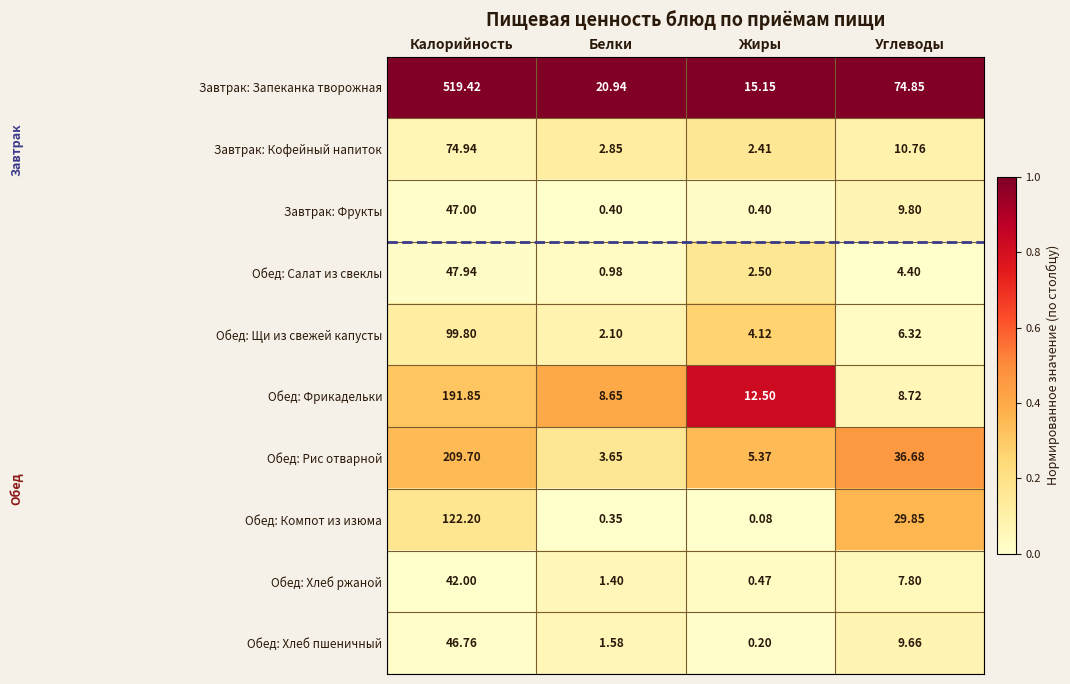

Which category has the highest value across all series?

Калорийность